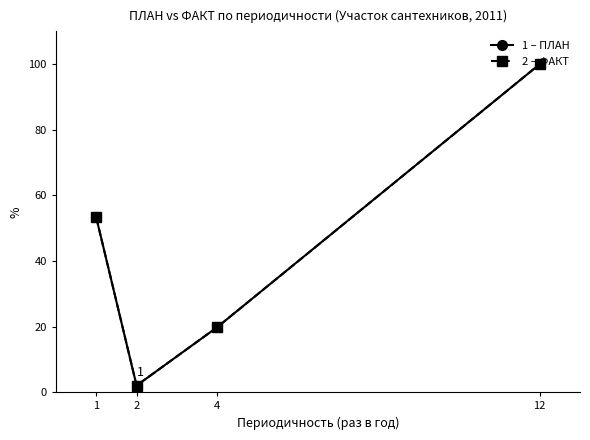

Is this an area chart (filled region under the line)?

No